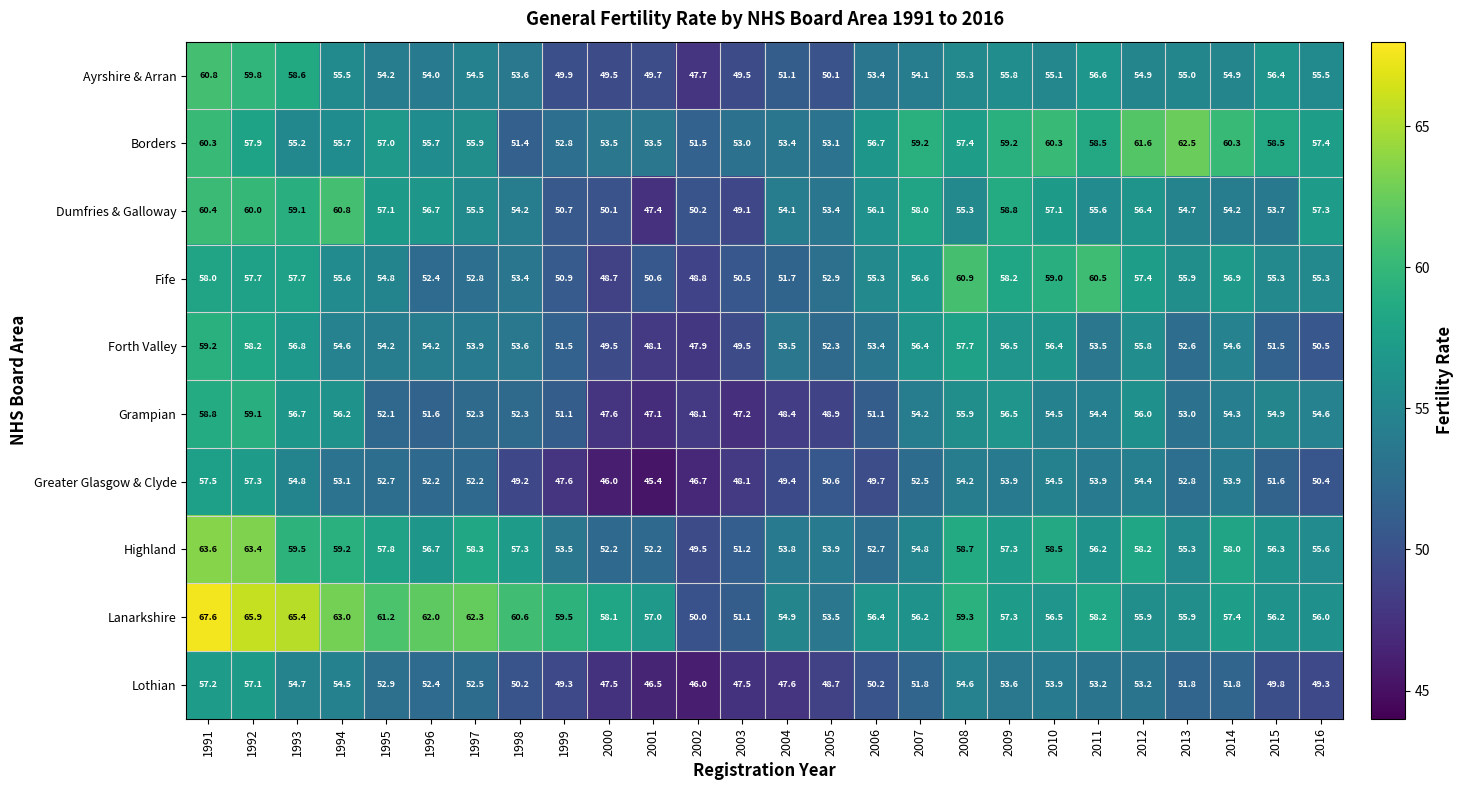

How many values in the Ayrshire & Arran series are below 54?

9